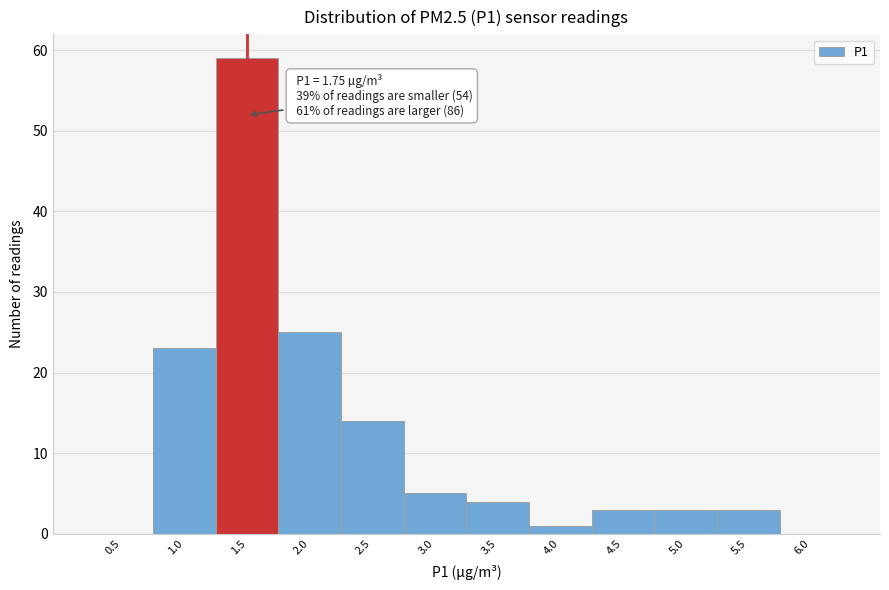

Reading right to left, transcribe all the data shown in this chart.

6.0=0	5.5=3	5.0=3	4.5=3	4.0=1	3.5=4	3.0=5	2.5=14	2.0=25	1.5=59	1.0=23	0.5=0